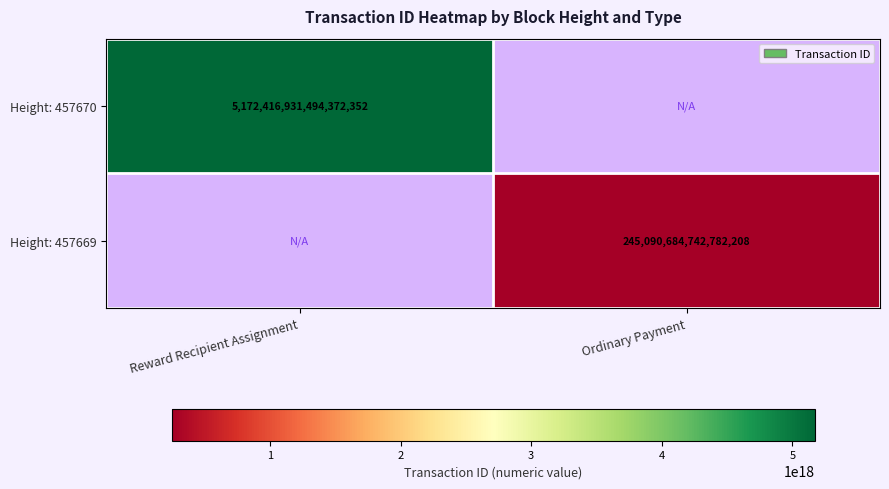

True or false: Height: 457669 has a value of 427991709085932480 at Ordinary Payment.

False